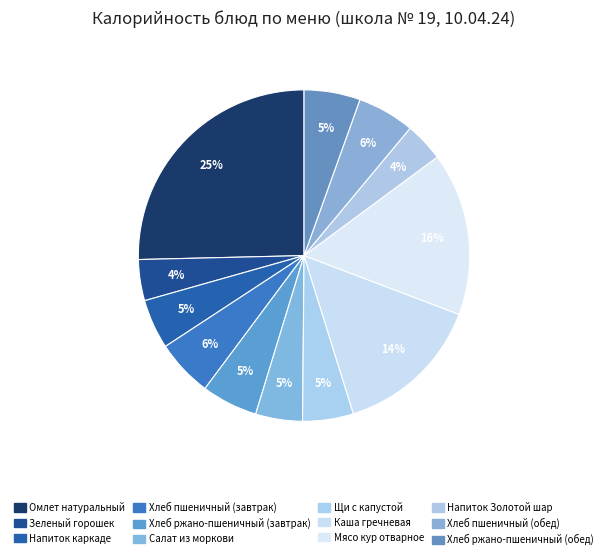

Rank the categories by value from highest to lowest.

Омлет натуральный, Мясо кур отварное, Каша гречневая, Хлеб пшеничный (завтрак), Хлеб пшеничный (обед), Хлеб ржано-пшеничный (завтрак), Хлеб ржано-пшеничный (обед), Щи с капустой, Напиток каркаде, Салат из моркови, Зеленый горошек, Напиток Золотой шар